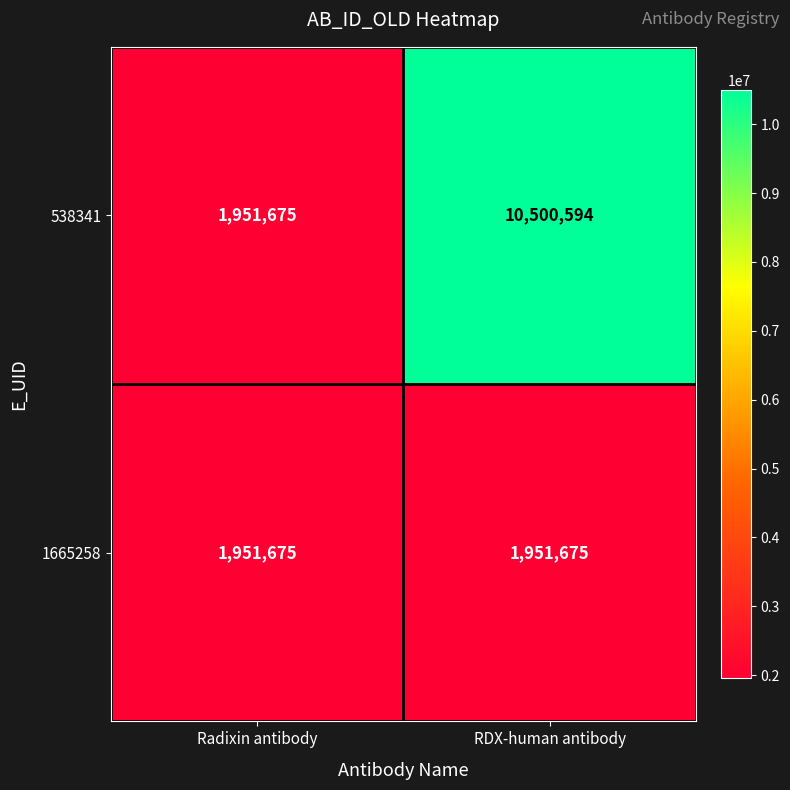

Reading left to right, what are all the values shown in this chart?

538341: 1951675	10500594
1665258: 1951675	1951675